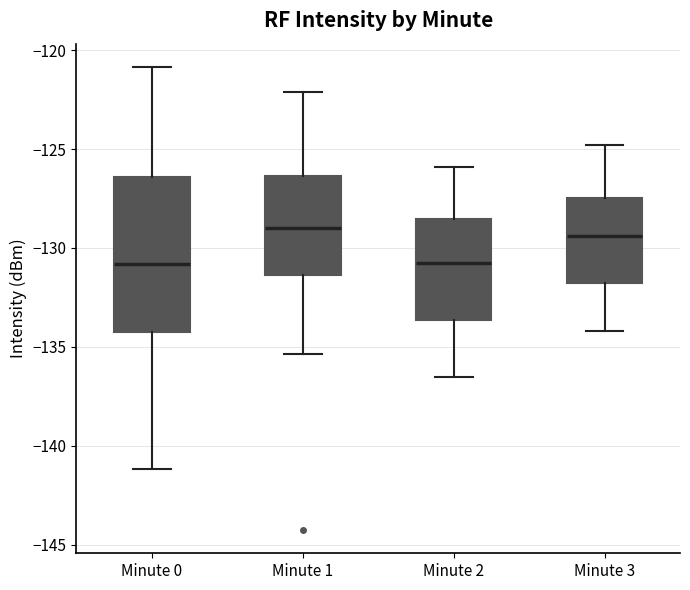

Which box is the tallest, from its lower edge to its upper edge?

Minute 0